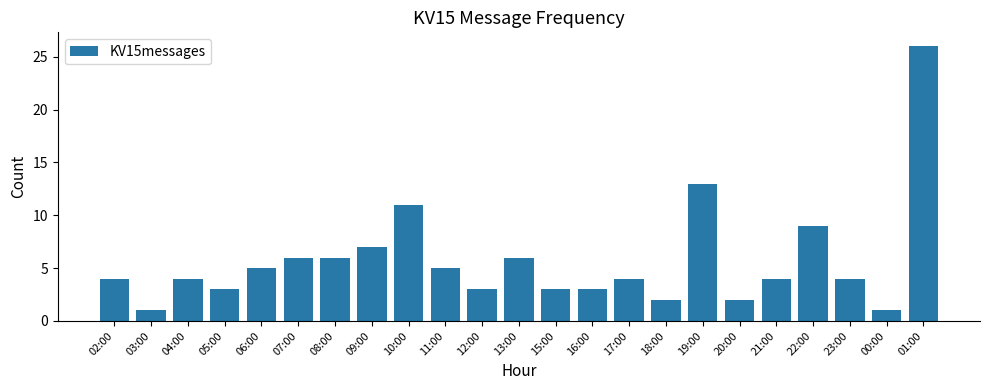

What position from the left is 23:00?

21